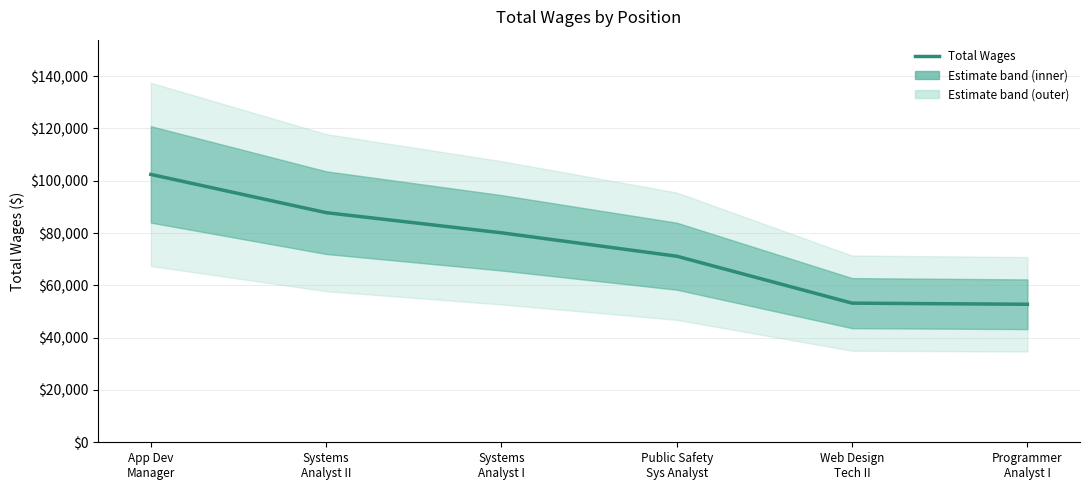

What is the difference between the values at Systems
Analyst I and Systems
Analyst II?

7709